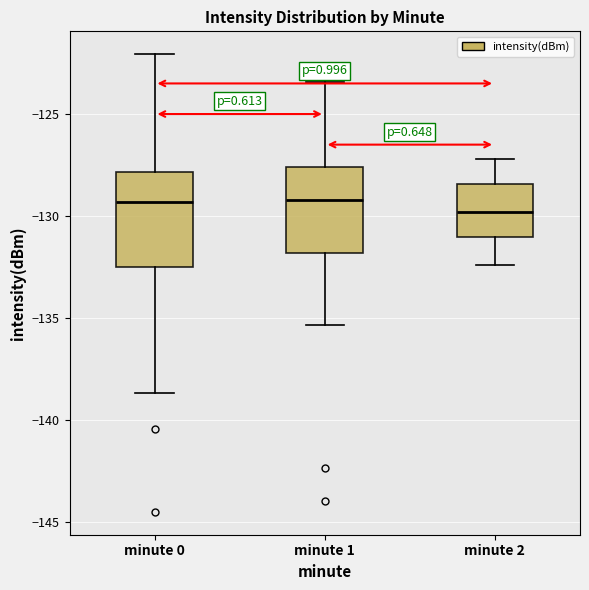

Reading left to right, transcribe this box plot: for each box, give where its median line is, the range the box spans, and where its two whiskers end, as read against the y-axis. The values are not printed on the chart, so give them approximately, as read against the axis.

minute 0: median -129.5, box -132.5 to -128.0, whiskers -138.5 to -122.0
minute 1: median -129.0, box -132.0 to -127.5, whiskers -135.5 to -123.5
minute 2: median -130.0, box -131.0 to -128.5, whiskers -132.5 to -127.0